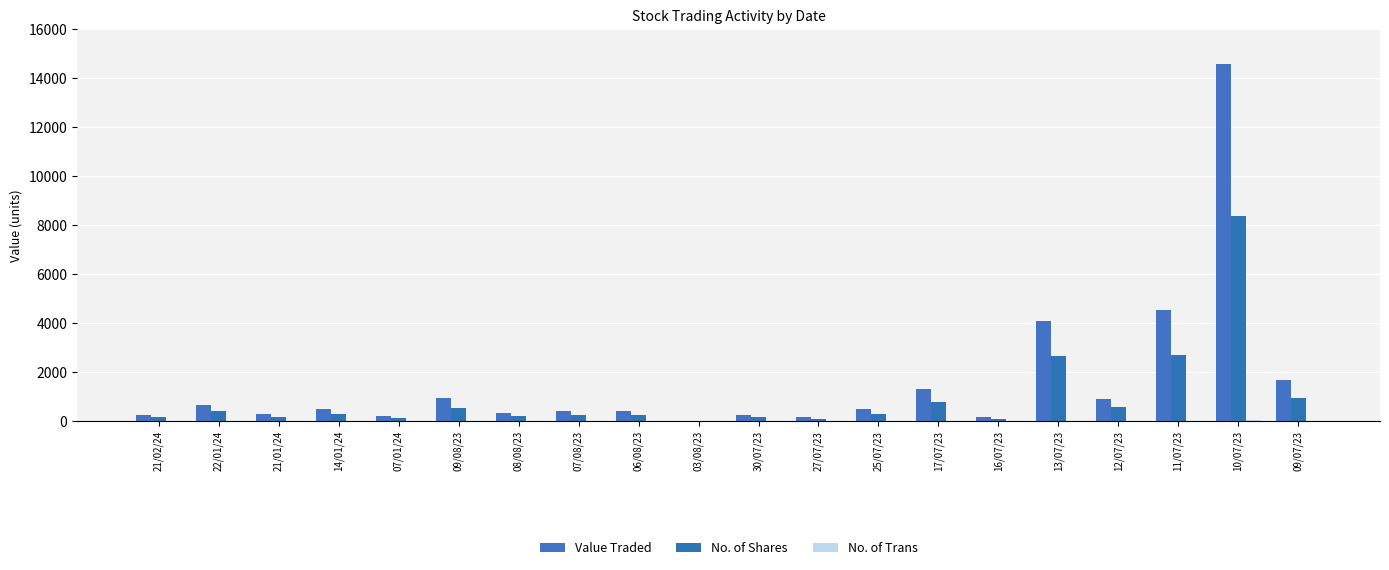

How many groups of bars are there?

20